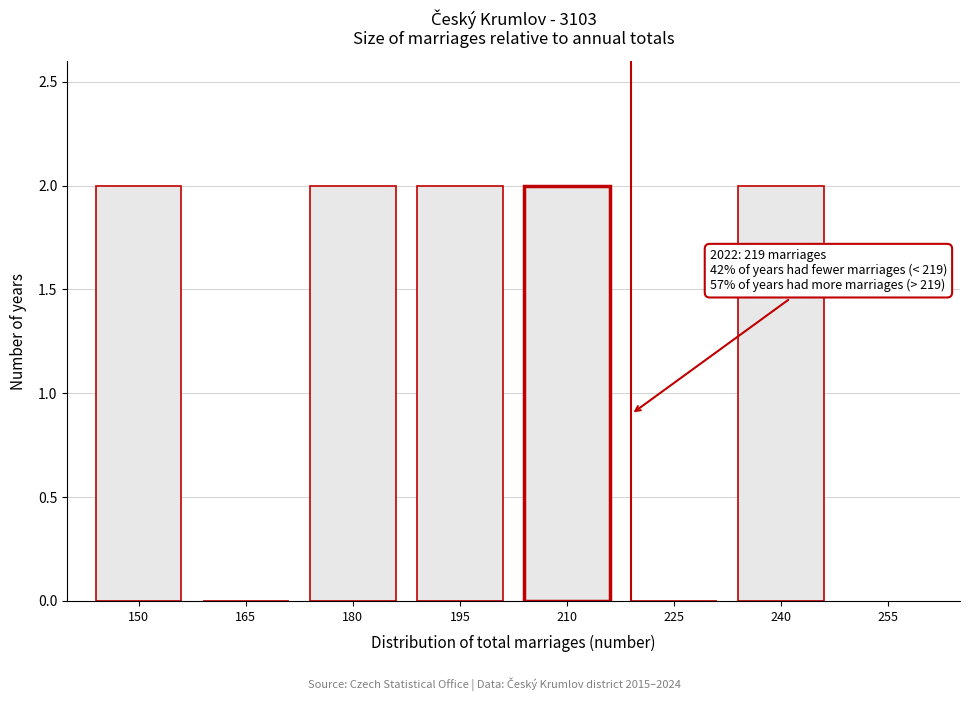

Reading right to left, extract all data points from this chart.

240=2	225=0	210=2	195=2	180=2	165=0	150=2